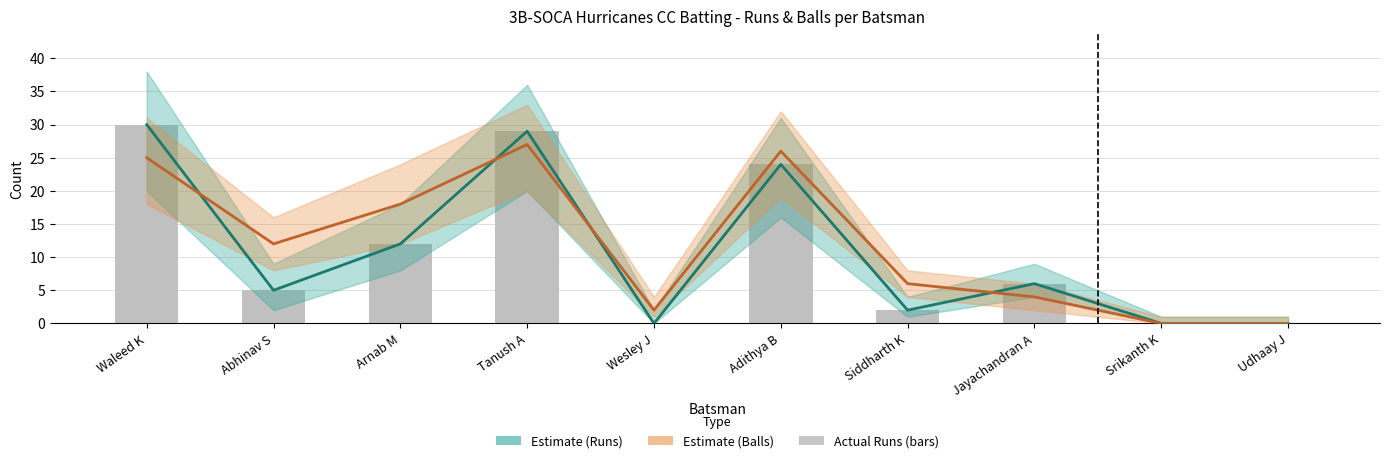

What is the average value of the Balls series?

12